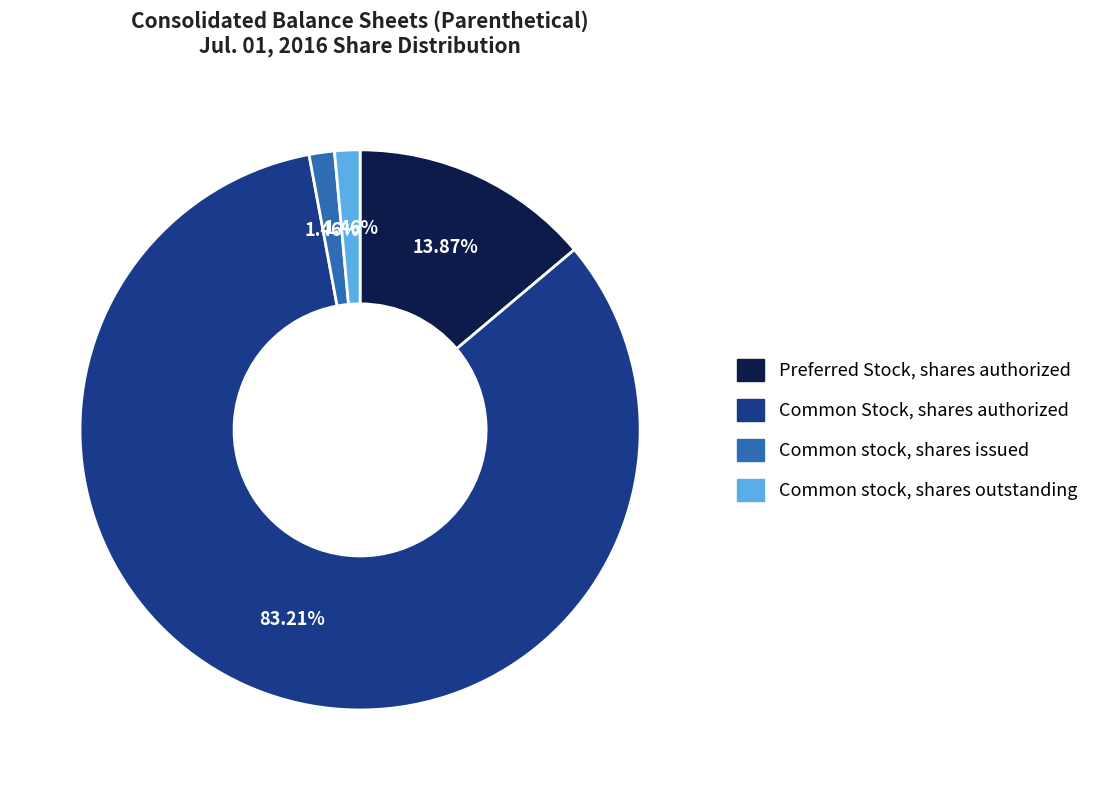

How many segments does this pie chart have?

4